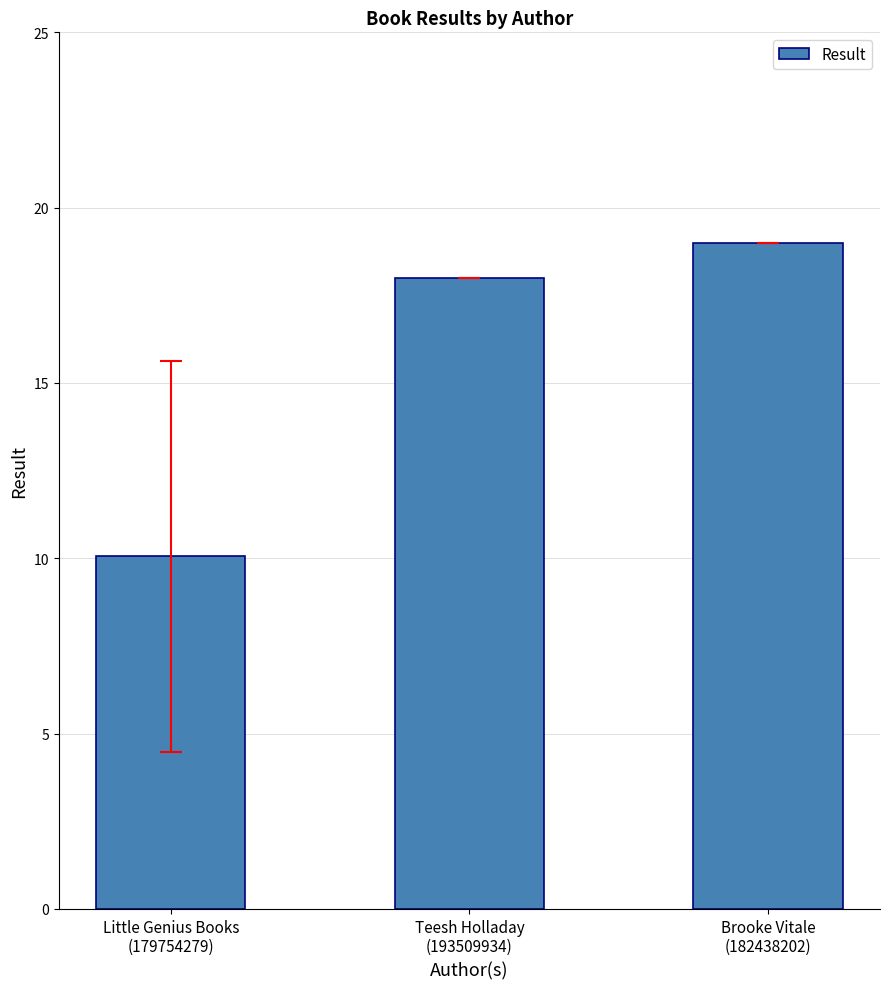

What is the minimum value shown in the chart?

10.1